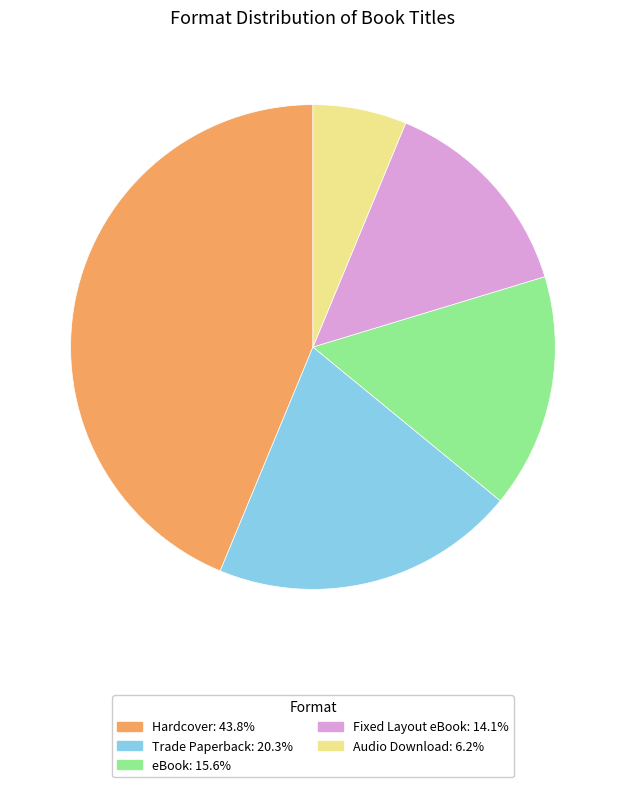

What is the ratio of the value at Fixed Layout eBook to the value at Trade Paperback?

0.7